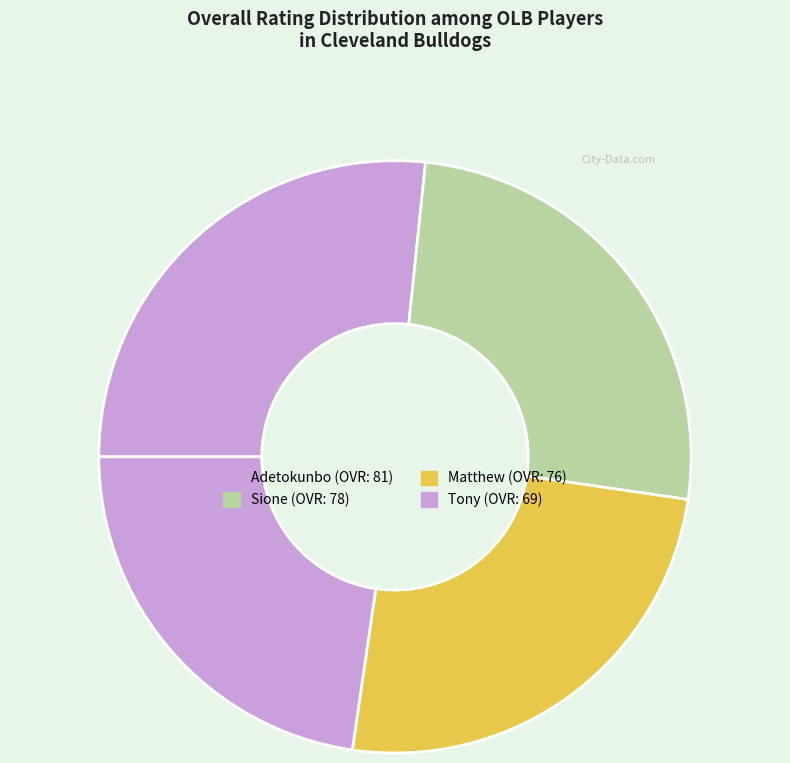

How many segments does this pie chart have?

4